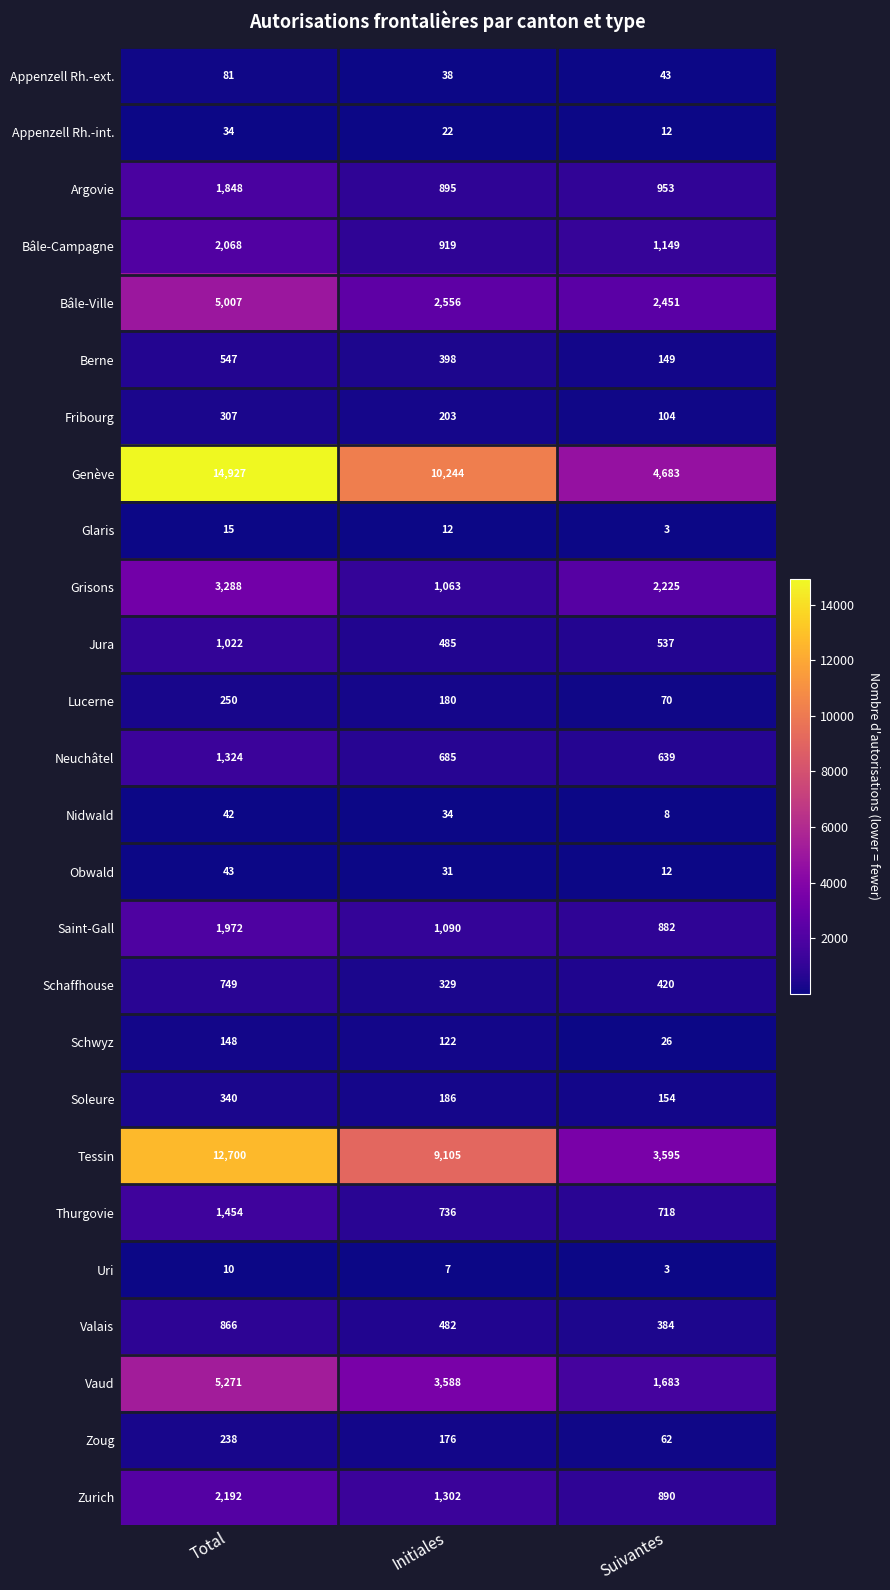

Is it true that Jura equals 1721 at Total?

False